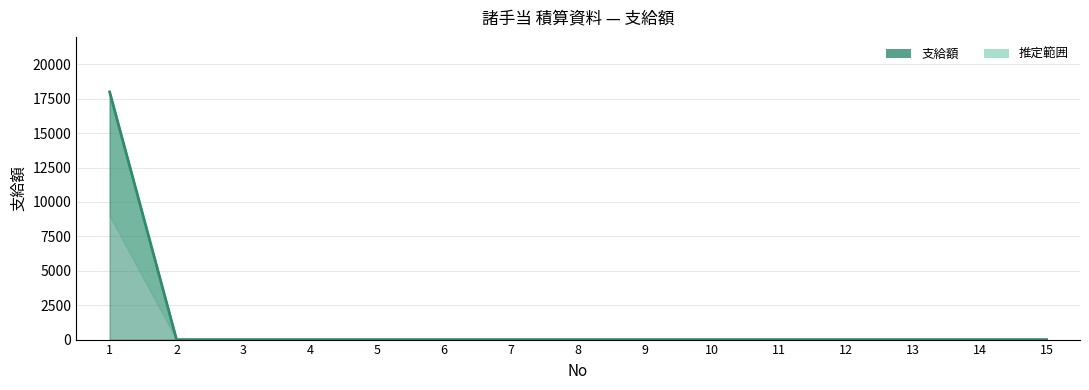

At which label is the value closest to 9000?

1